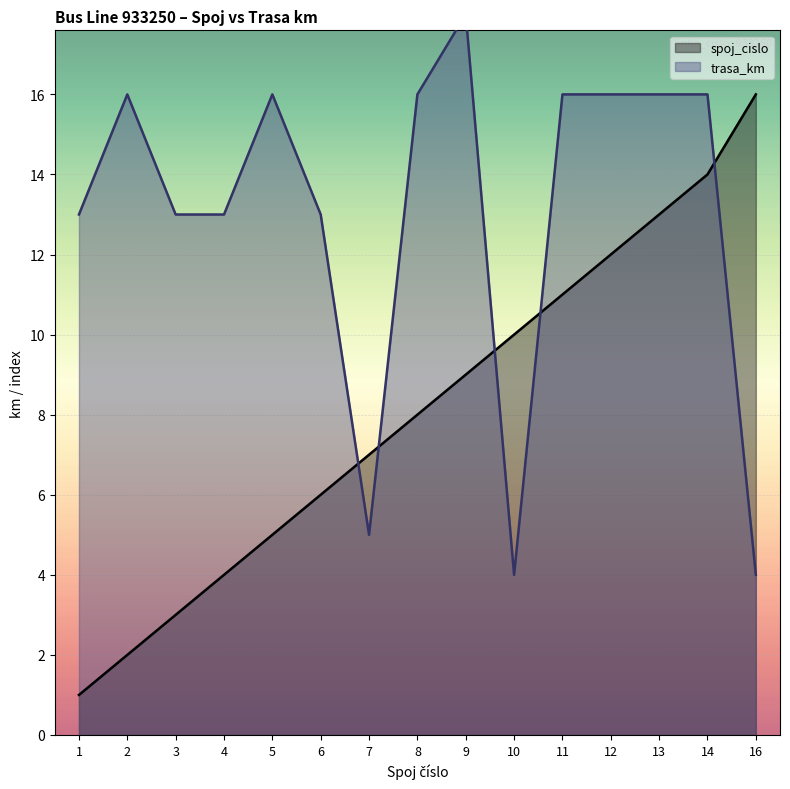

The spoj_cislo series shows 5 at 5. True or false?

True